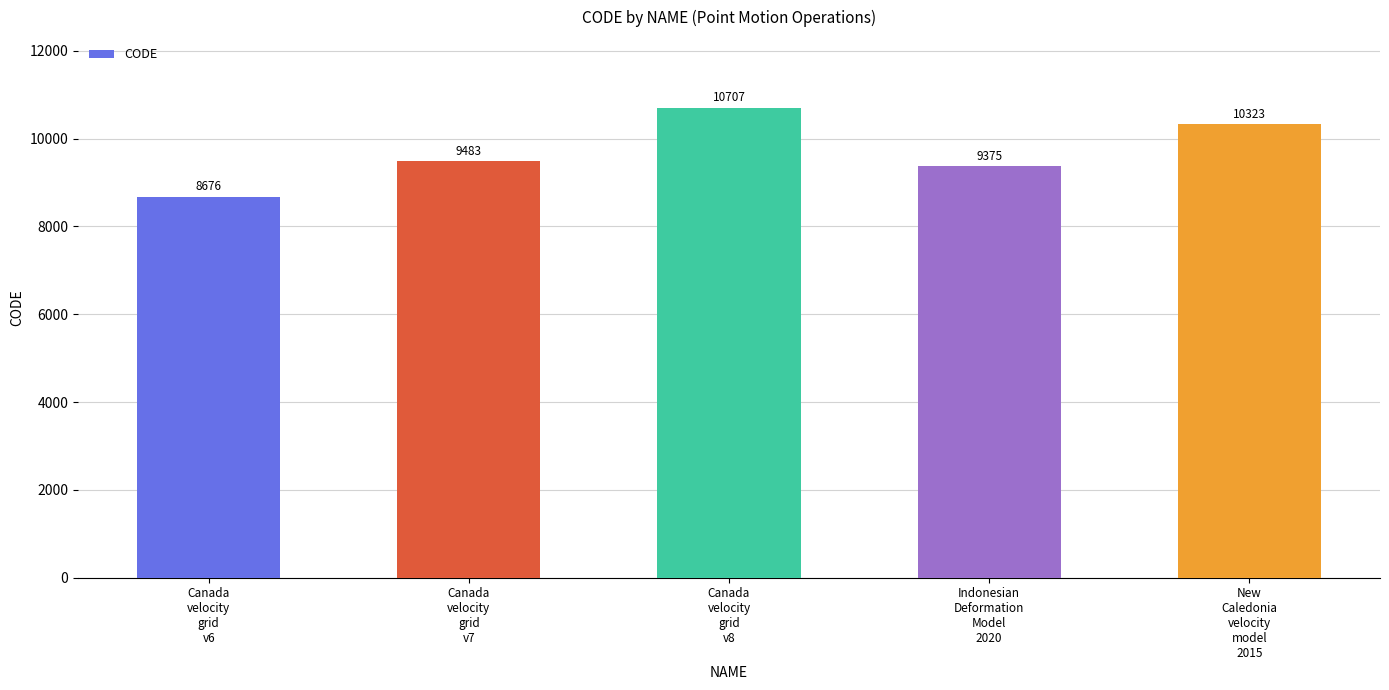

The value at Canada
velocity
grid
v7 is 12854. True or false?

False